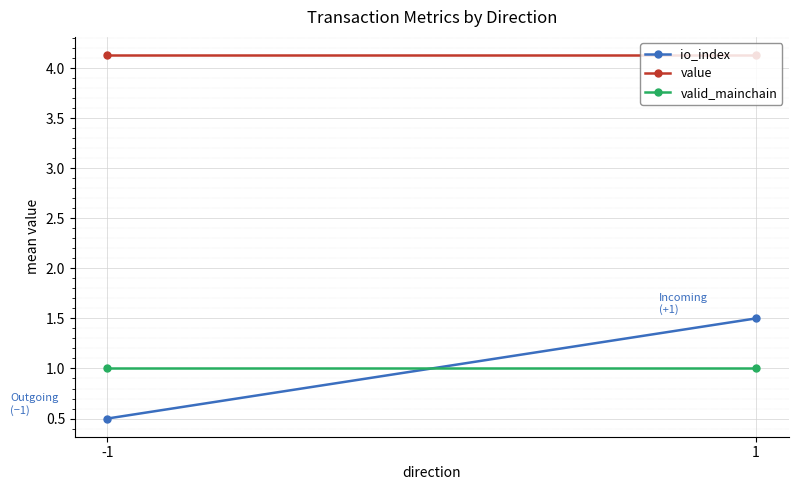

What is the value of the value point at the 1st from the left?

4.1